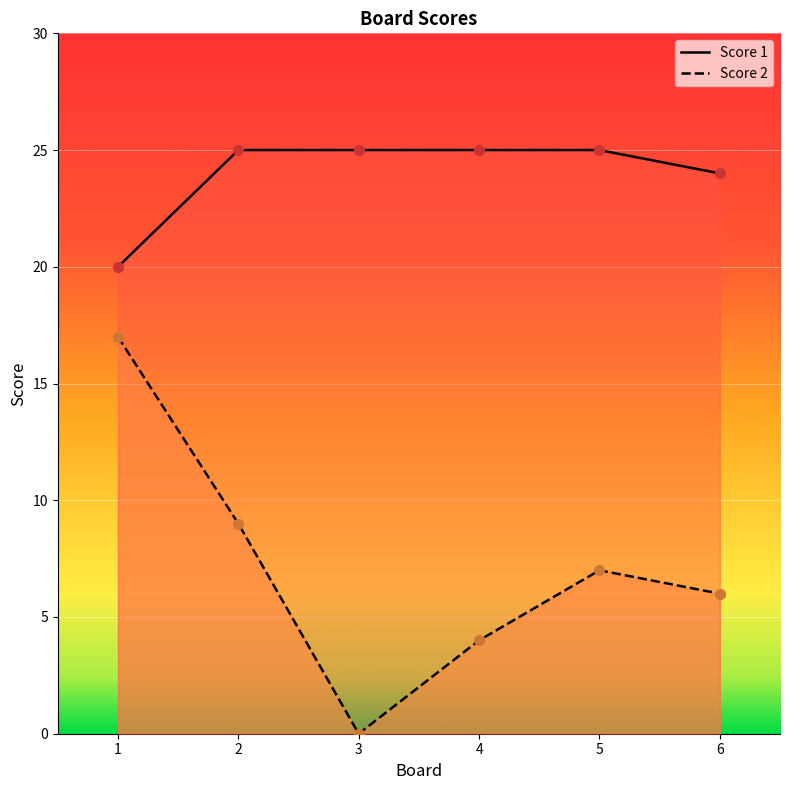

Is the value of Score 2 at 5 greater than the value of Score 1 at 3?

No